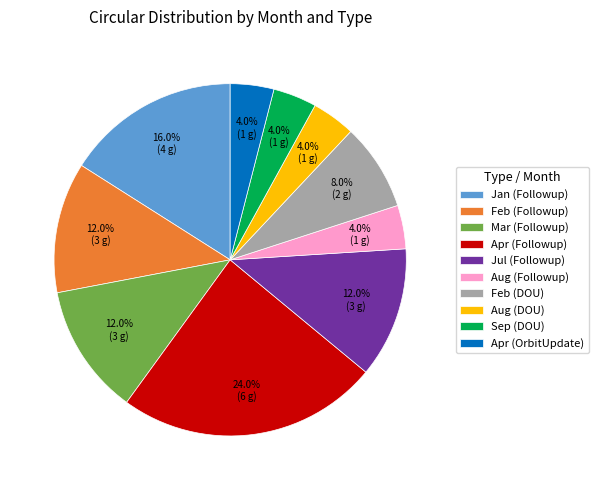

Which category has the biggest portion of the pie?

Apr (Followup)